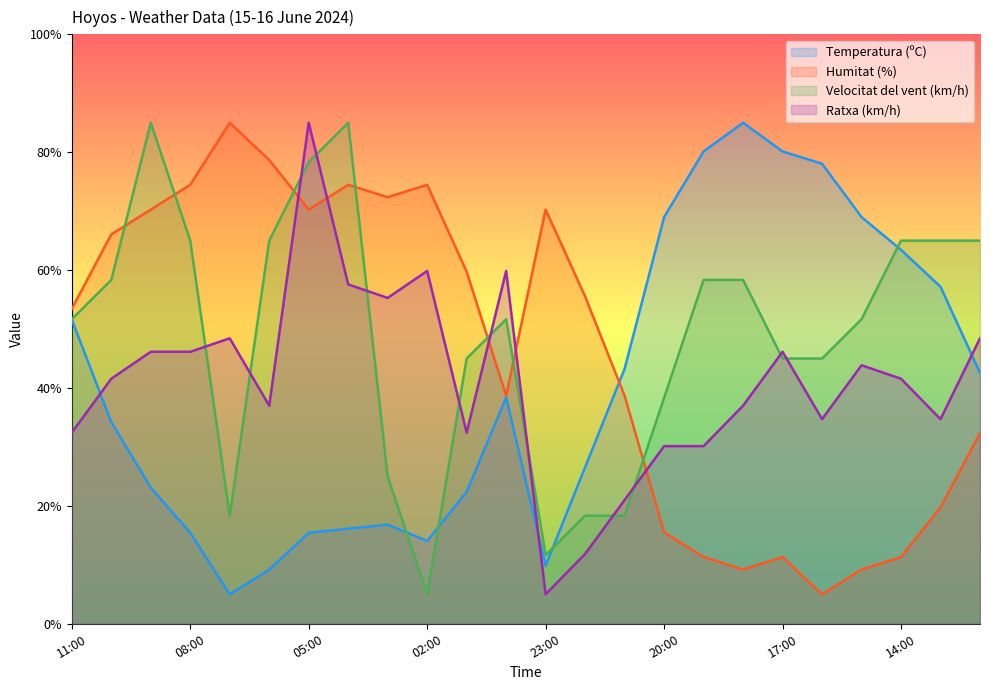

Reading left to right, transcribe all the data shown in this chart.

Temperatura (ºC): 51.6	34.2	23.1	15.4	5.0	9.2	15.4	16.1	16.8	14.0	22.4	38.4	9.9	26.6	43.3	69.0	80.1	85.0	80.1	78.0	69.0	63.4	57.2	42.6
Humitat (%): 53.4	66.1	70.3	74.5	85.0	78.7	70.3	74.5	72.4	74.5	59.7	38.7	70.3	55.5	38.7	15.5	11.3	9.2	11.3	5.0	9.2	11.3	19.7	32.4
Velocitat del vent (km/h): 51.7	58.3	85.0	65.0	18.3	65.0	78.3	85.0	25.0	5.0	45.0	51.7	11.7	18.3	18.3	38.3	58.3	58.3	45.0	45.0	51.7	65.0	65.0	65.0
Ratxa (km/h): 32.4	41.6	46.1	46.1	48.4	37.0	85.0	57.6	55.3	59.9	32.4	59.9	5.0	11.9	21.0	30.1	30.1	37.0	46.1	34.7	43.9	41.6	34.7	48.4